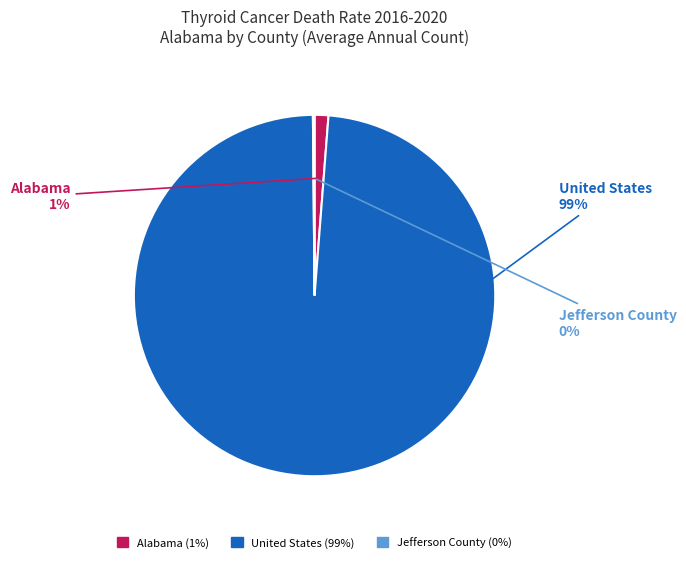

What is the largest slice in the pie chart?

United States